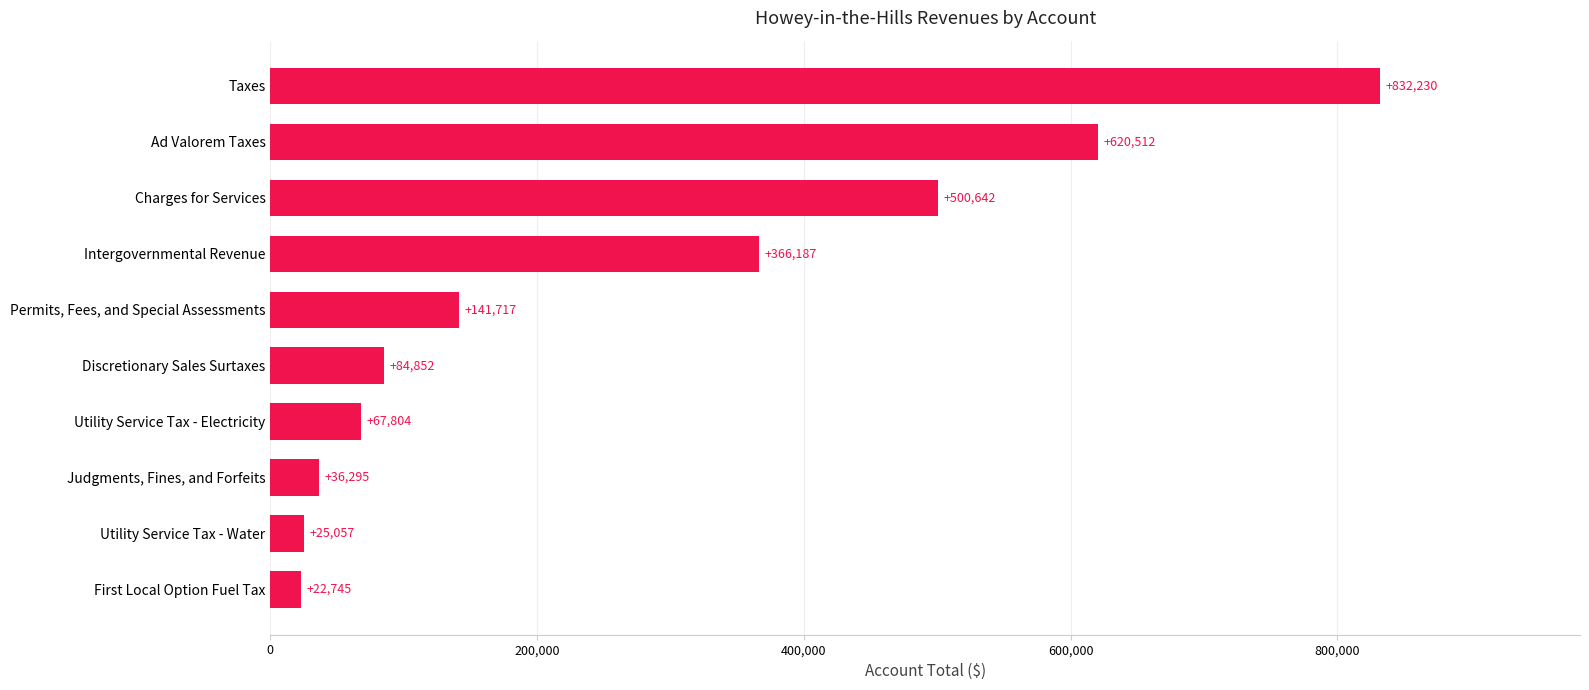

What is the smallest value displayed?

22745